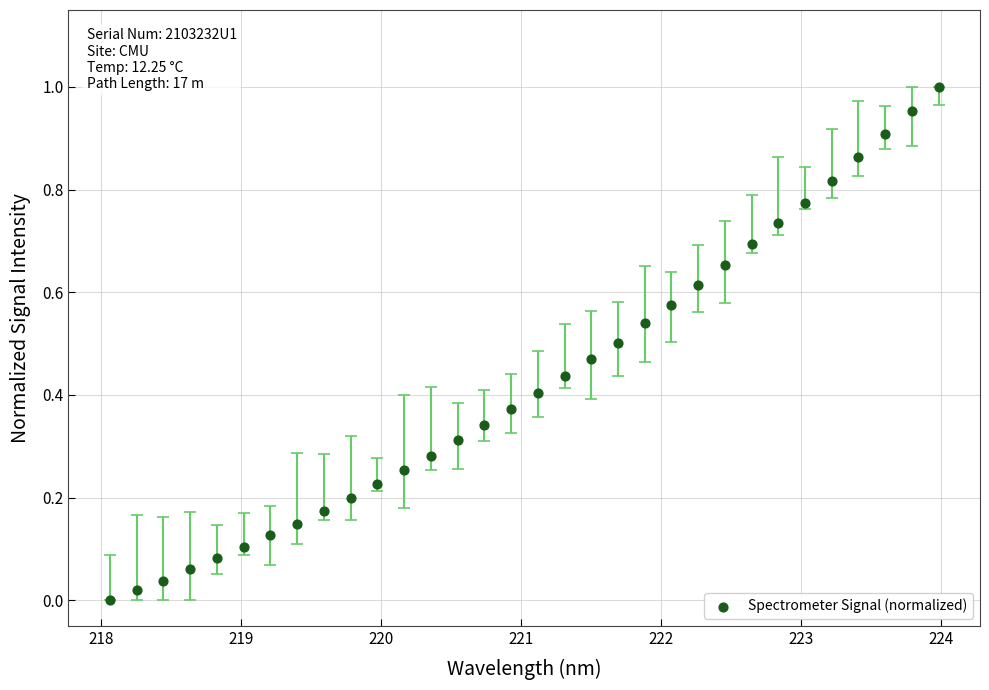

How many points are shown in the scatter plot?

32